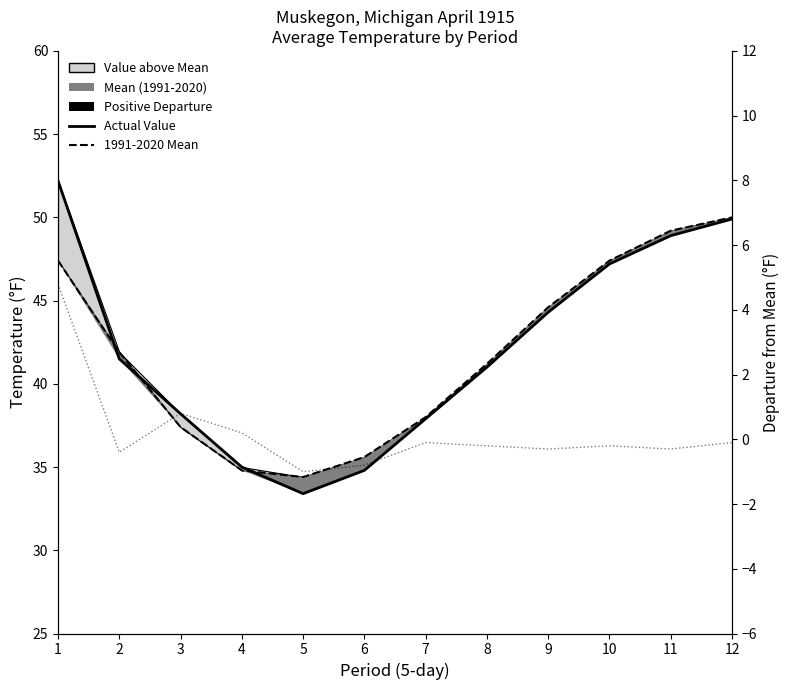

What is the approximate value of 1991-2020 Mean at 2?

41.9